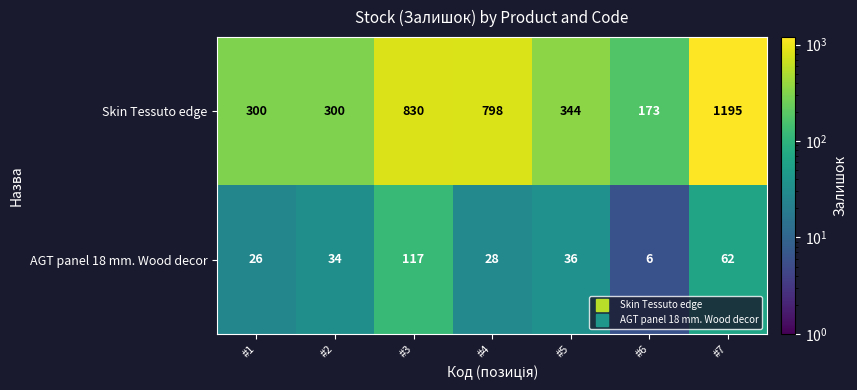

What is the sum of the Skin Tessuto edge values at #3 and #6?

1003